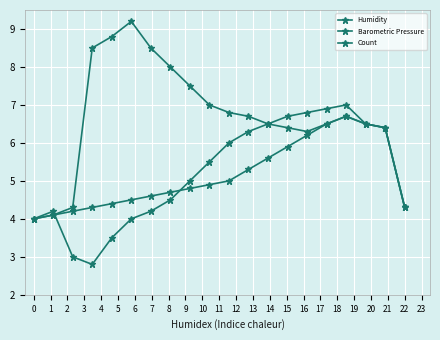

How many values in the Count series exceed 4?

19